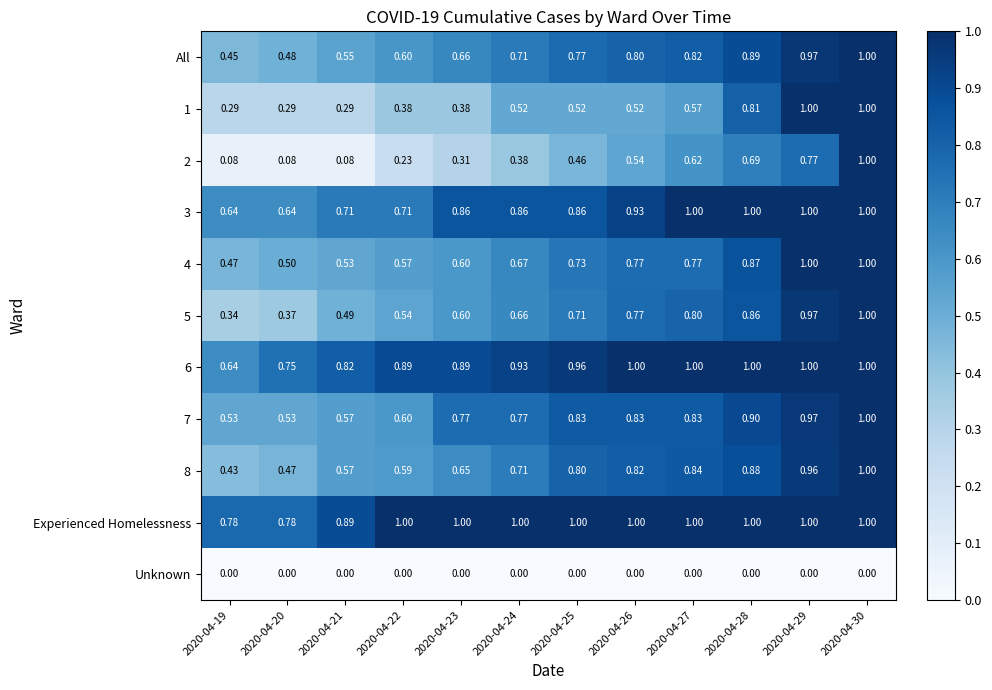

What is the total value across all series at 2020-04-23?

6.7